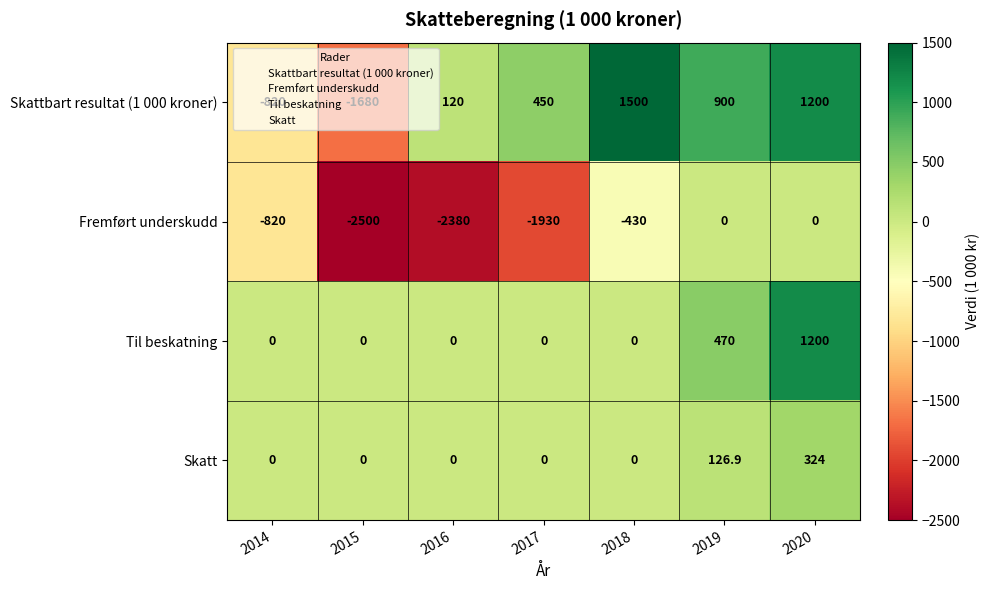

Count the number of data series in this chart.

4